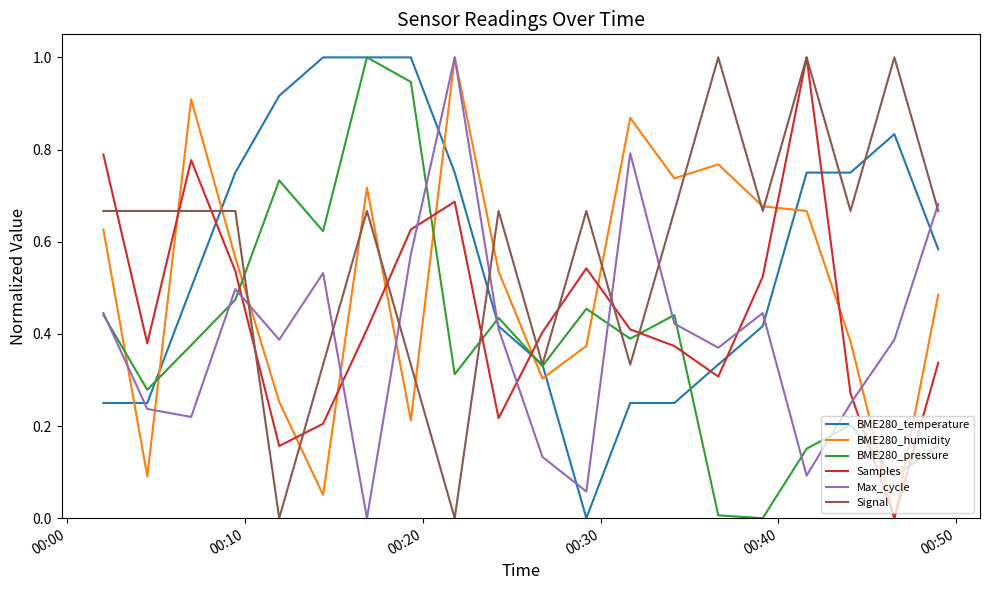

What is the maximum value shown in the chart?

1.0